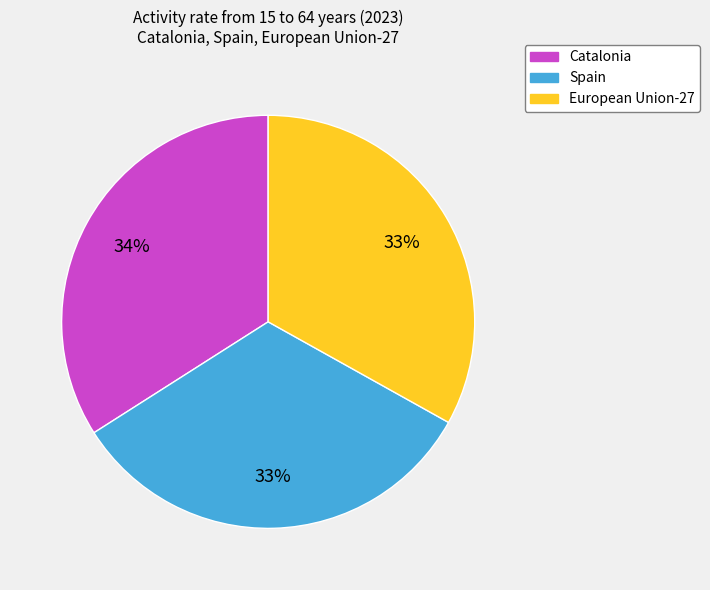

To the nearest percent, what is the difference between the Catalonia and Spain slice percentages?

1%